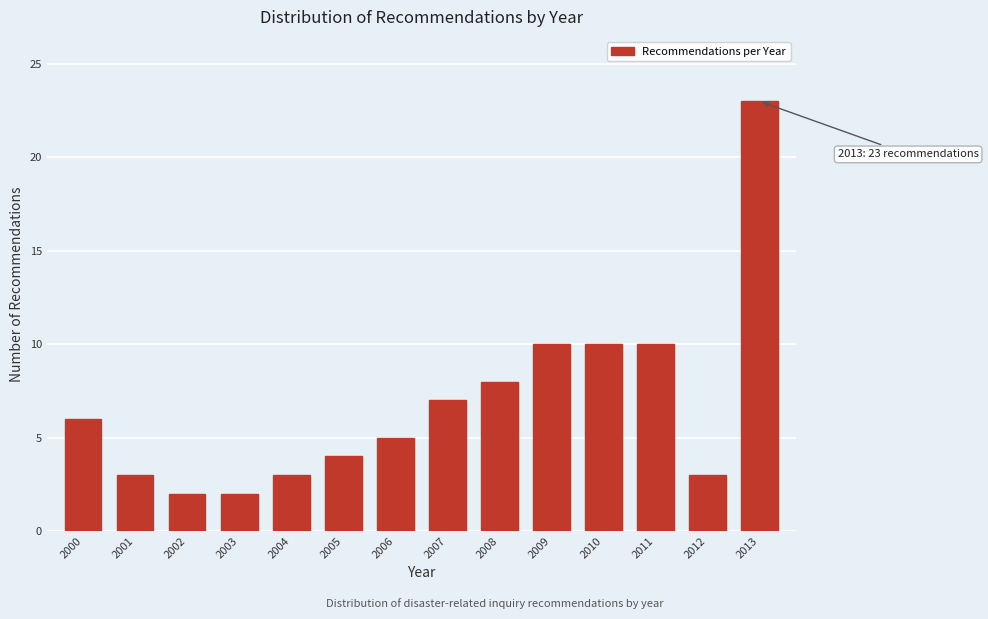

Reading left to right, what are all the values shown in this chart?

6	3	2	2	3	4	5	7	8	10	10	10	3	23